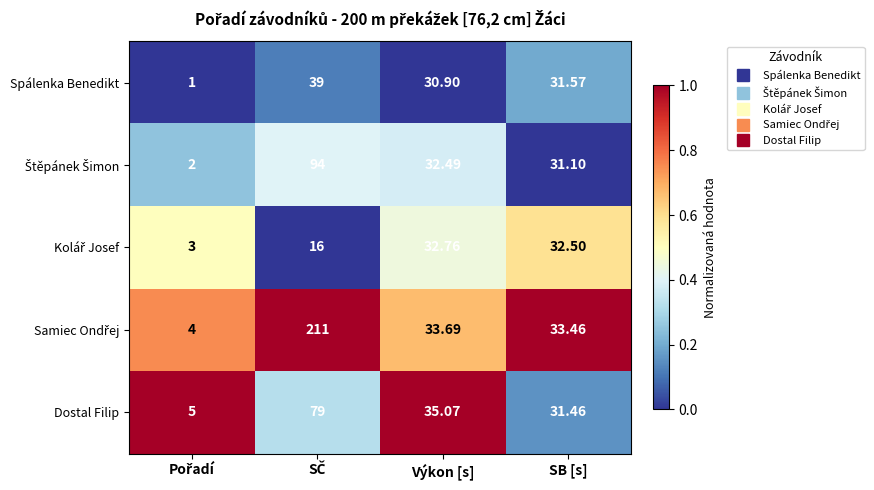

Is the value of Spálenka Benedikt at Výkon [s] greater than the value of Dostal Filip at Výkon [s]?

No